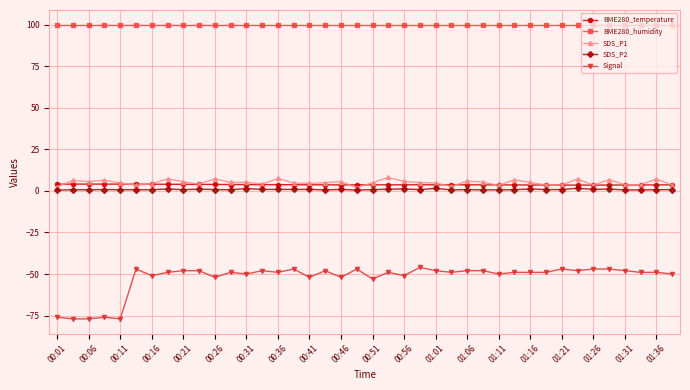

Which series has the widest spread of values?

Signal